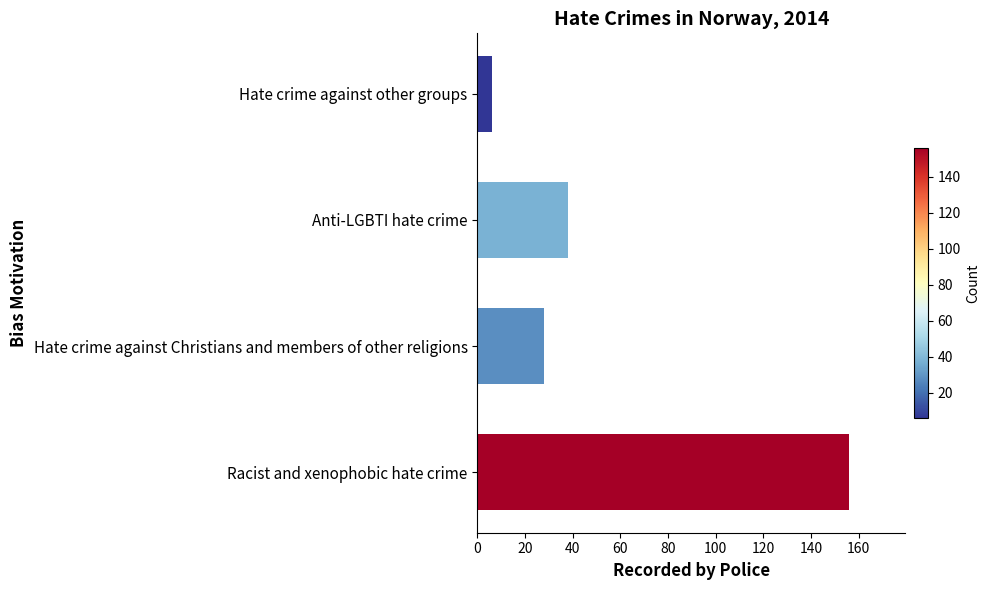

Which category has the lowest value across all series?

Hate crime against other groups